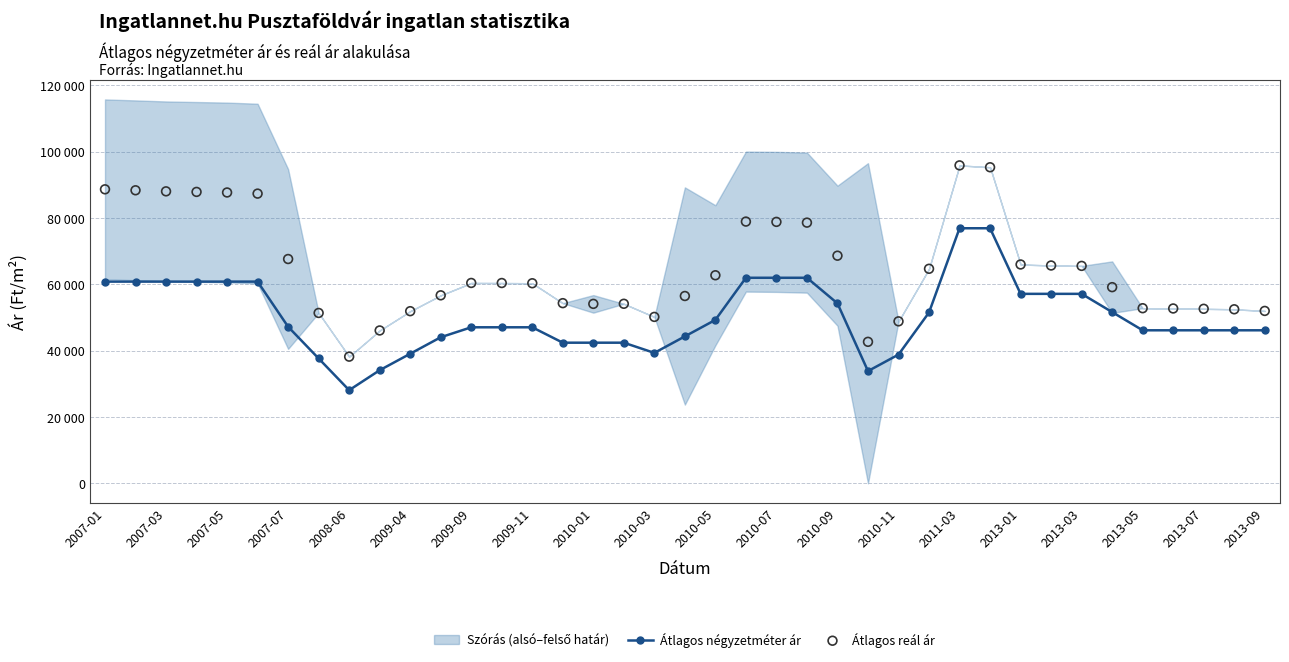

At which category is the sum across all series the highest?

2011-03